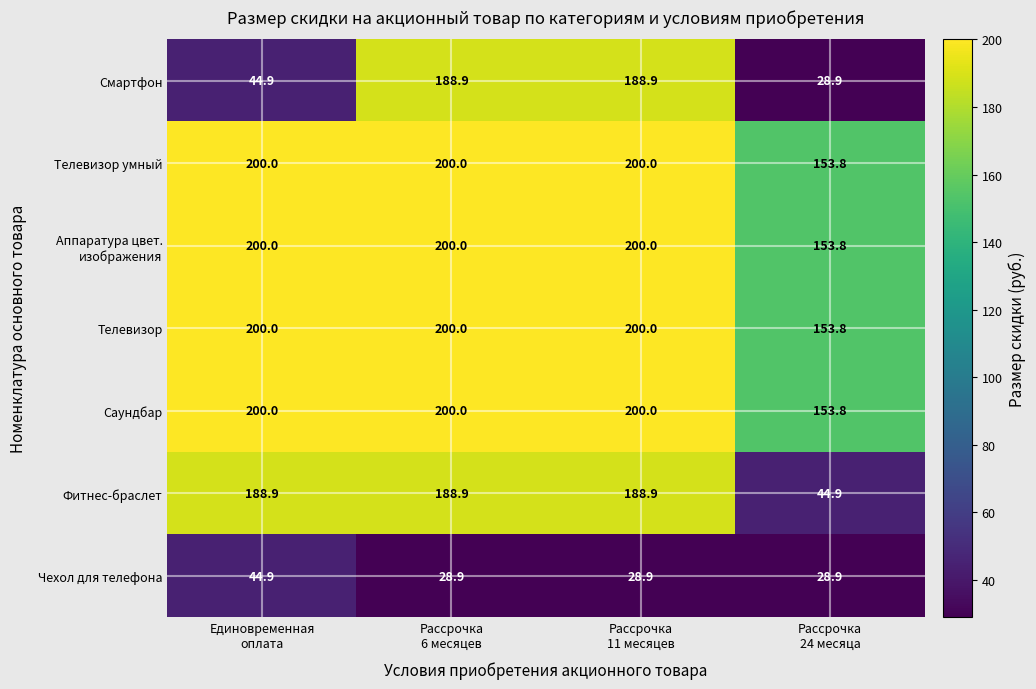

At how many categories does at least one series exceed 144?

4